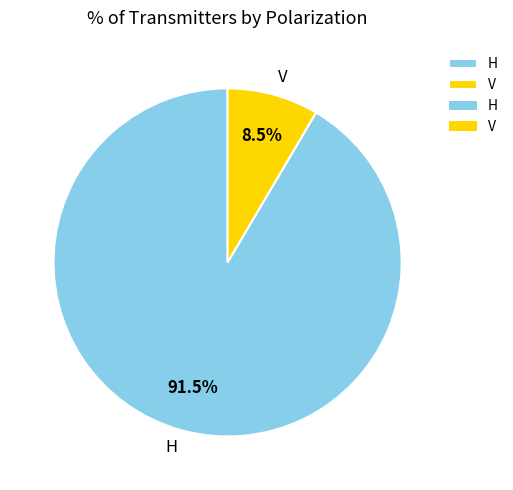

Is there any slice that represents more than half of the pie?

Yes